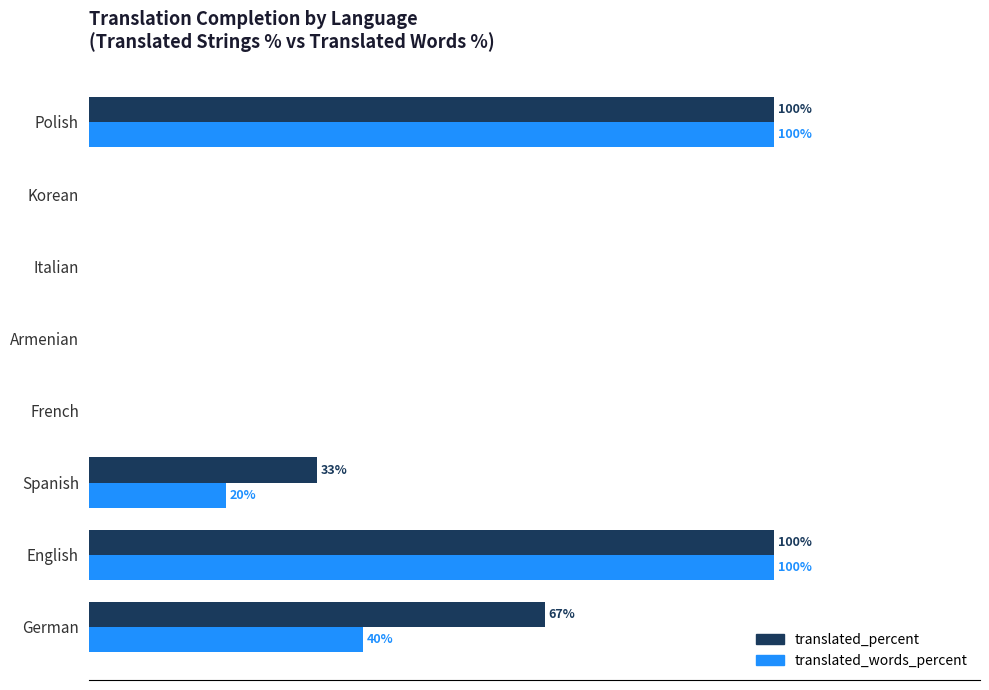

Is the value of translated_words_percent at French greater than the value of translated_percent at English?

No